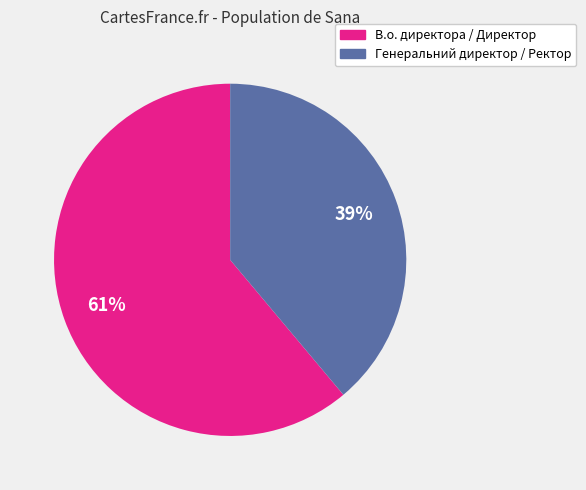

Does any single category account for the majority?

Yes